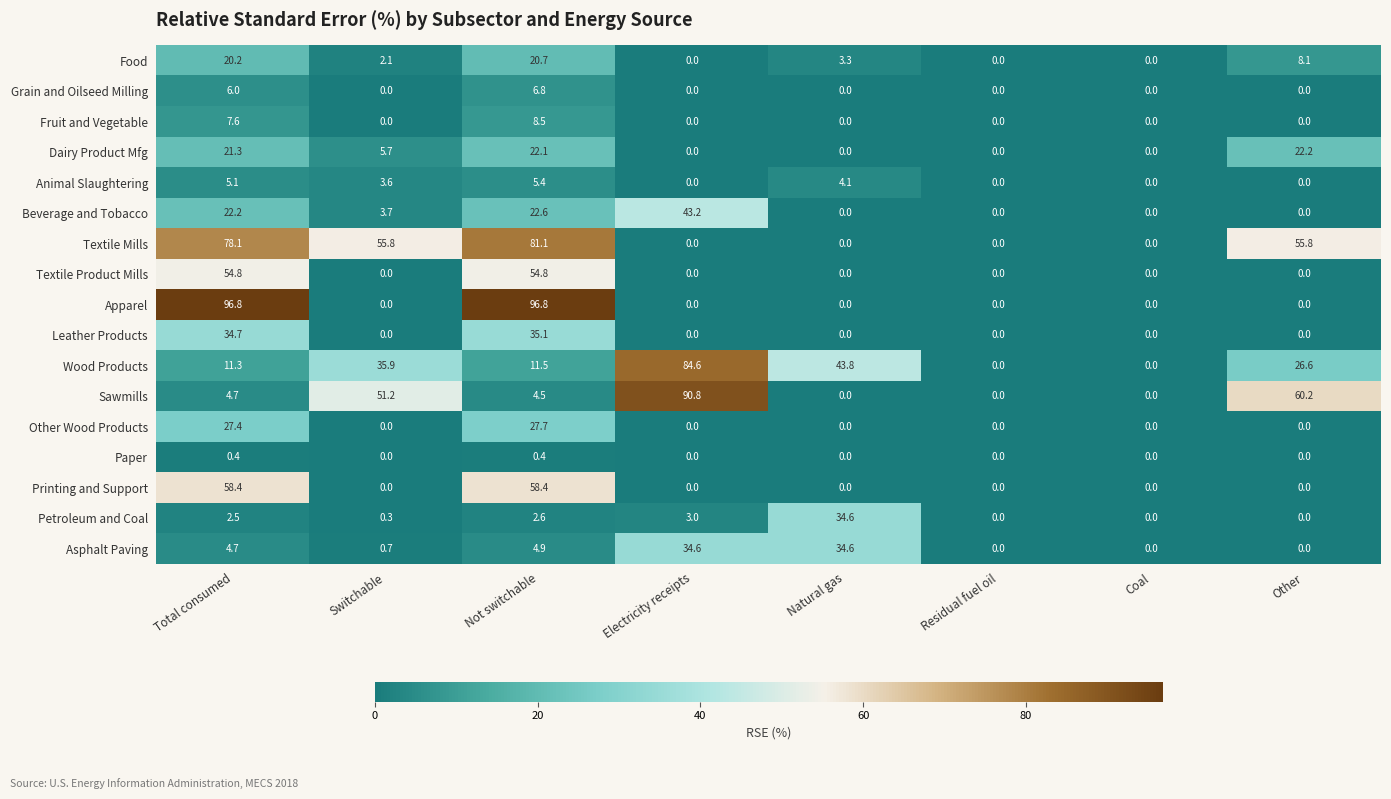

Which category has the highest value in the Dairy Product Mfg series?

Other